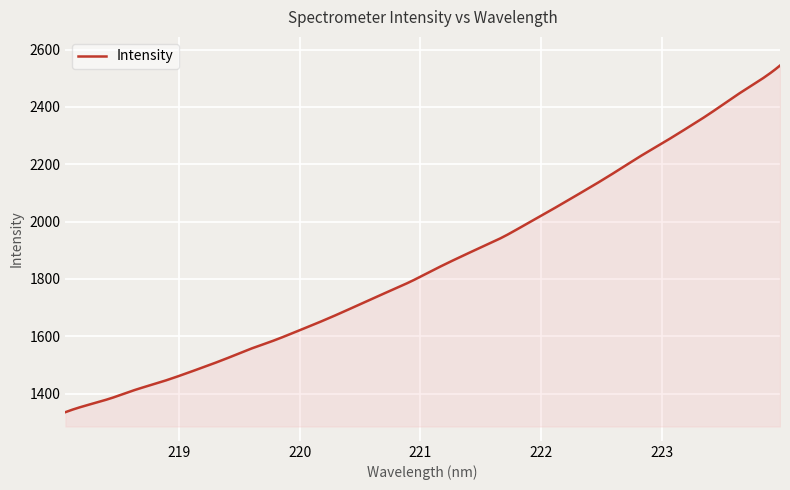

What is the difference between the maximum and minimum values?

1209.0